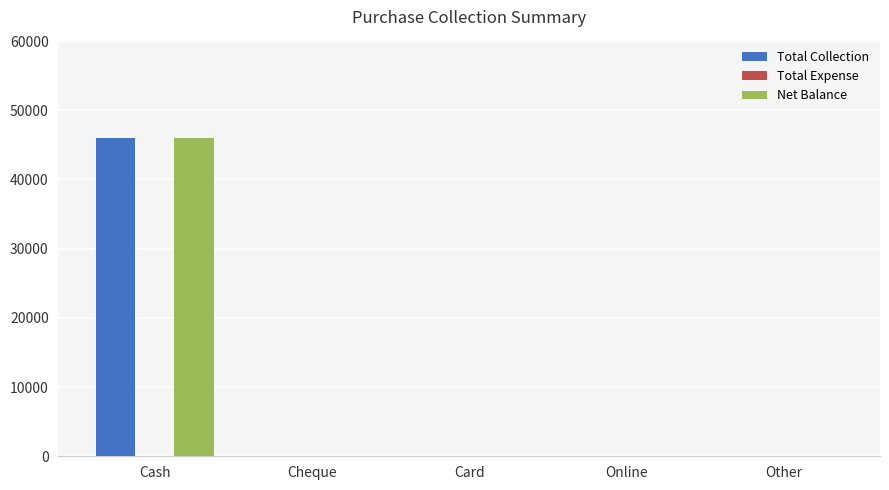

What is the greatest value displayed?

46000